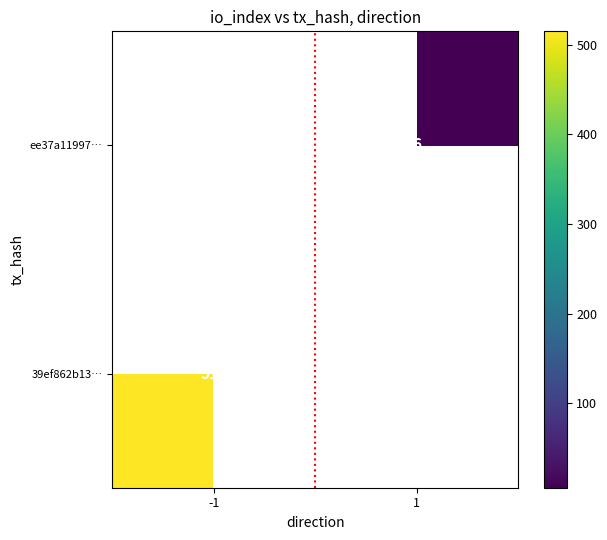

The value of 39ef862b13… at -1 is 515. True or false?

True